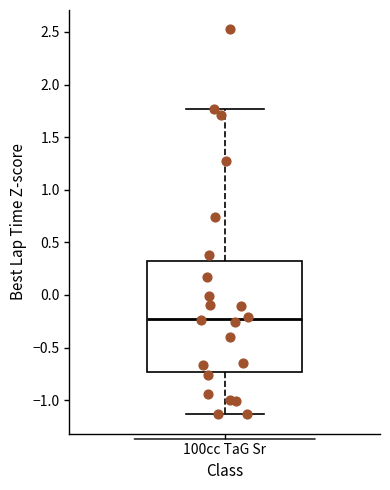

Where is the upper edge of the box for 100cc TaG Sr on the y-axis? The values are not printed on the chart, so give them approximately, as read against the axis.

0.35